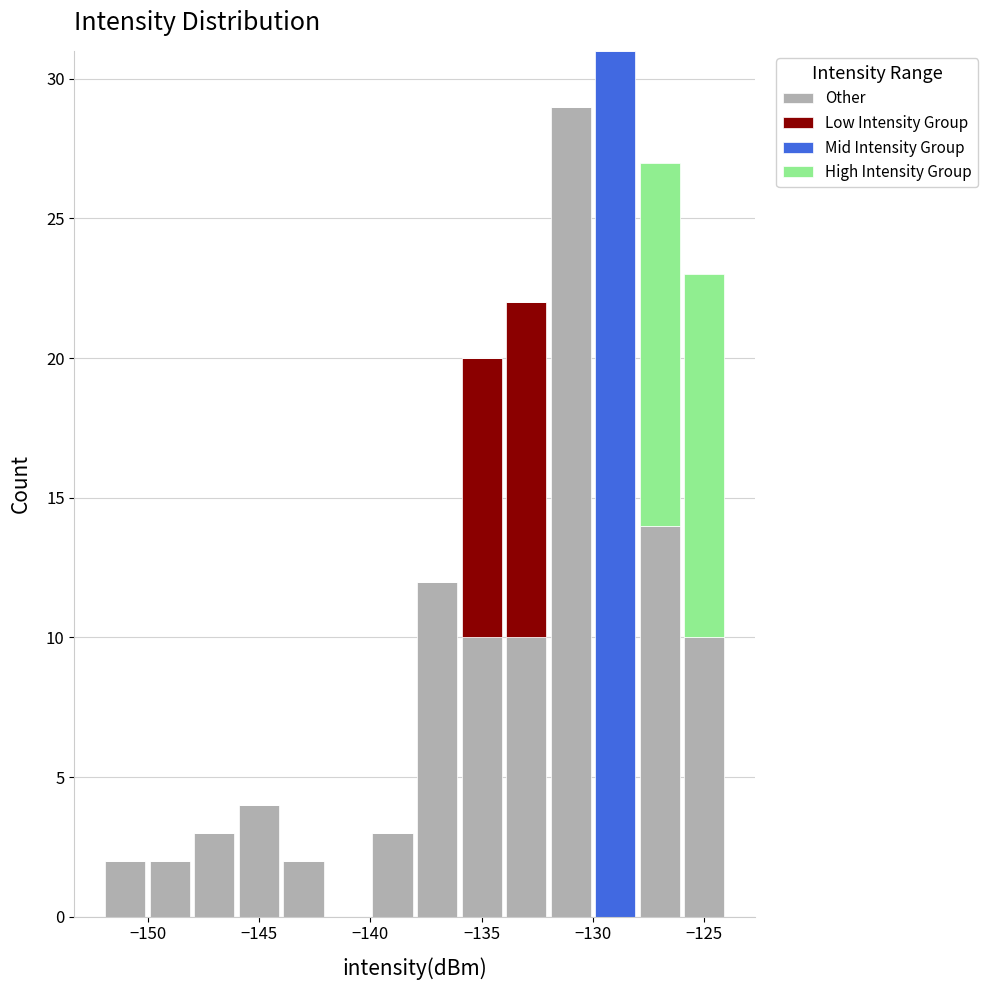

Reading left to right, transcribe this chart: for each stacked bar, give the range it covers on the x-axis and its total height. The values are not printed on the chart, so give them approximately, as read against the axis.

-152 to -150: 2
-150 to -148: 2
-148 to -146: 3
-146 to -144: 4
-144 to -142: 2
-142 to -140: 0
-140 to -138: 3
-138 to -136: 12
-136 to -134: 20
-134 to -132: 22
-132 to -130: 29
-130 to -128: 31
-128 to -126: 27
-126 to -124: 23